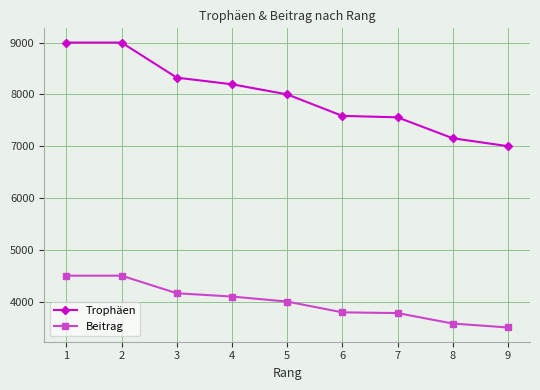

Is this an area chart (filled region under the line)?

No